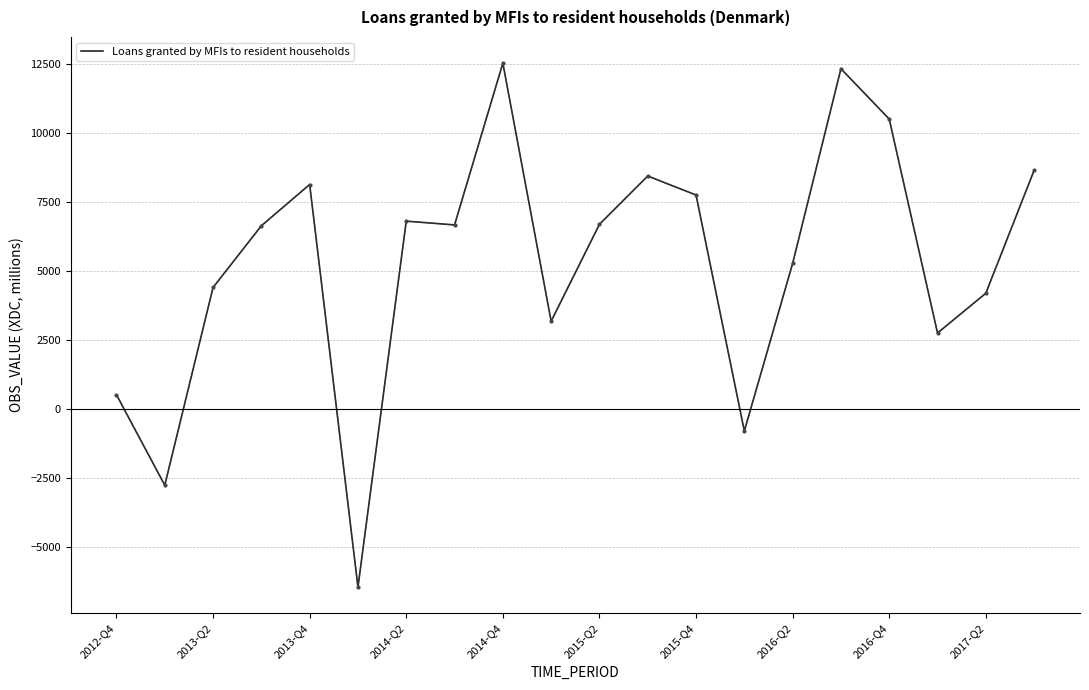

What is the average value?

5277